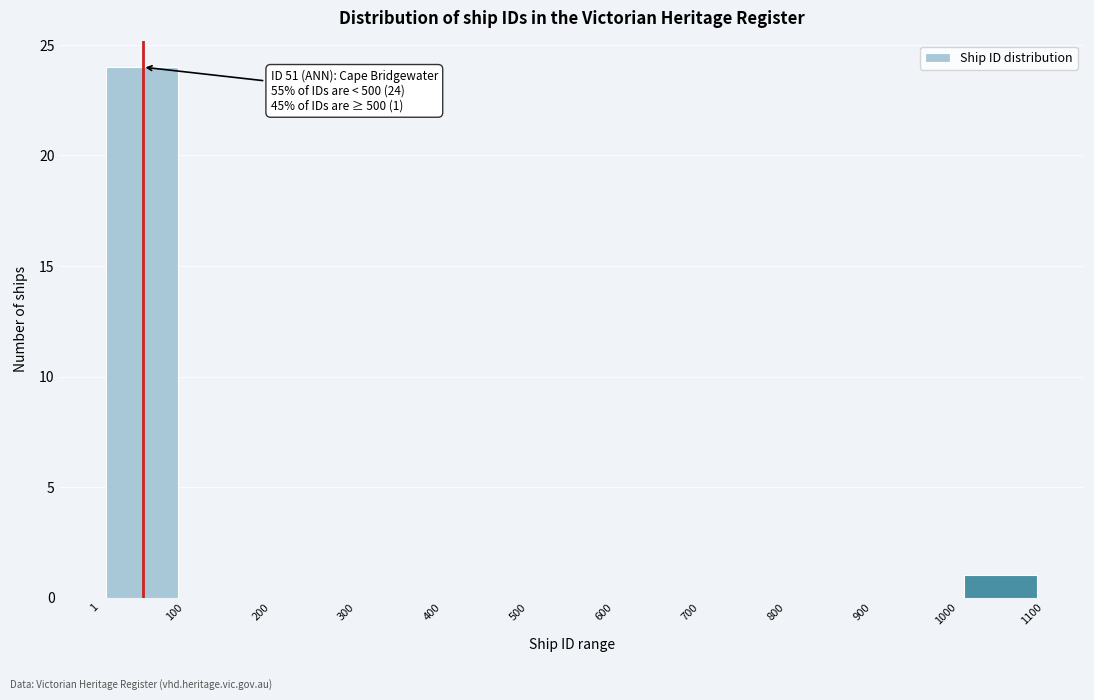

Which range on the x-axis has the tallest bar?

1 to 100